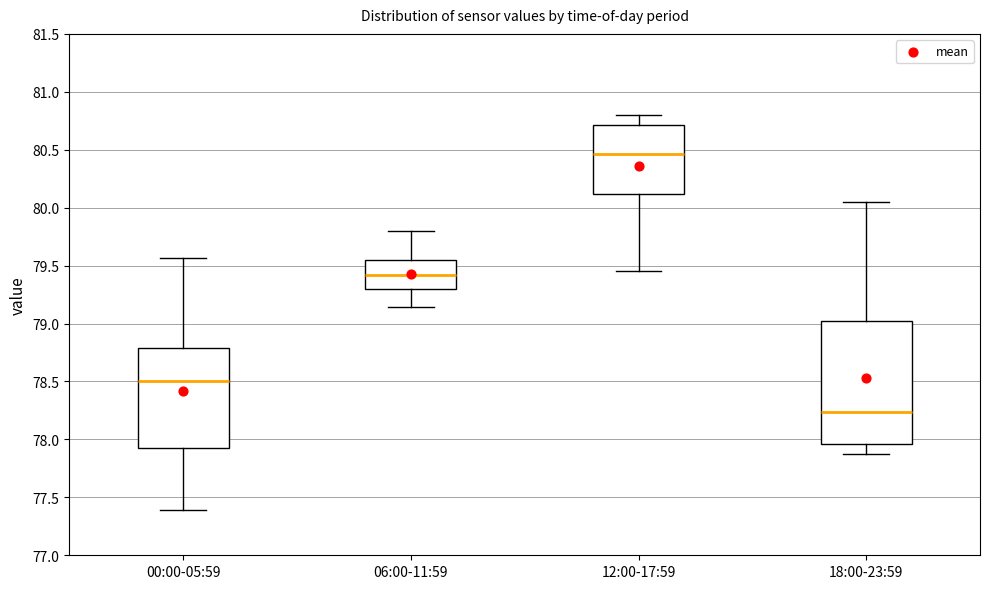

Comparing the boxes themselves (not the whiskers), which one is the tallest?

18:00-23:59